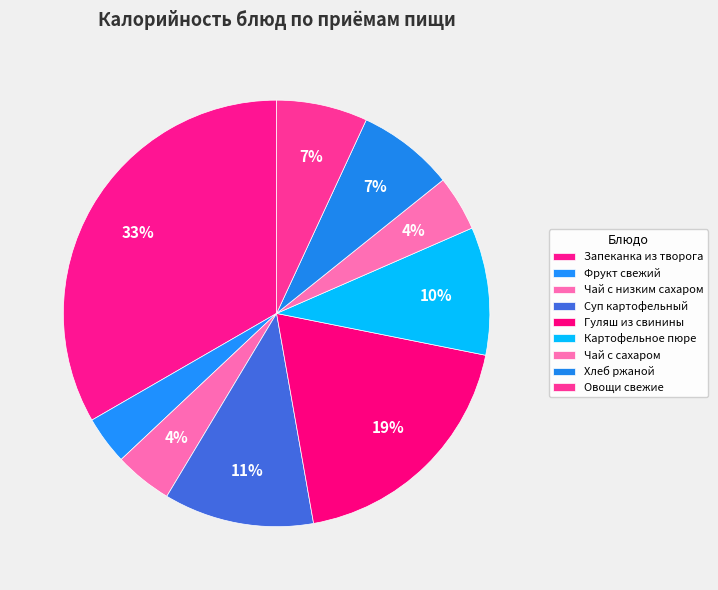

To the nearest percent, what is the difference between the Гуляш из свинины and Чай с сахаром slice percentages?

15%